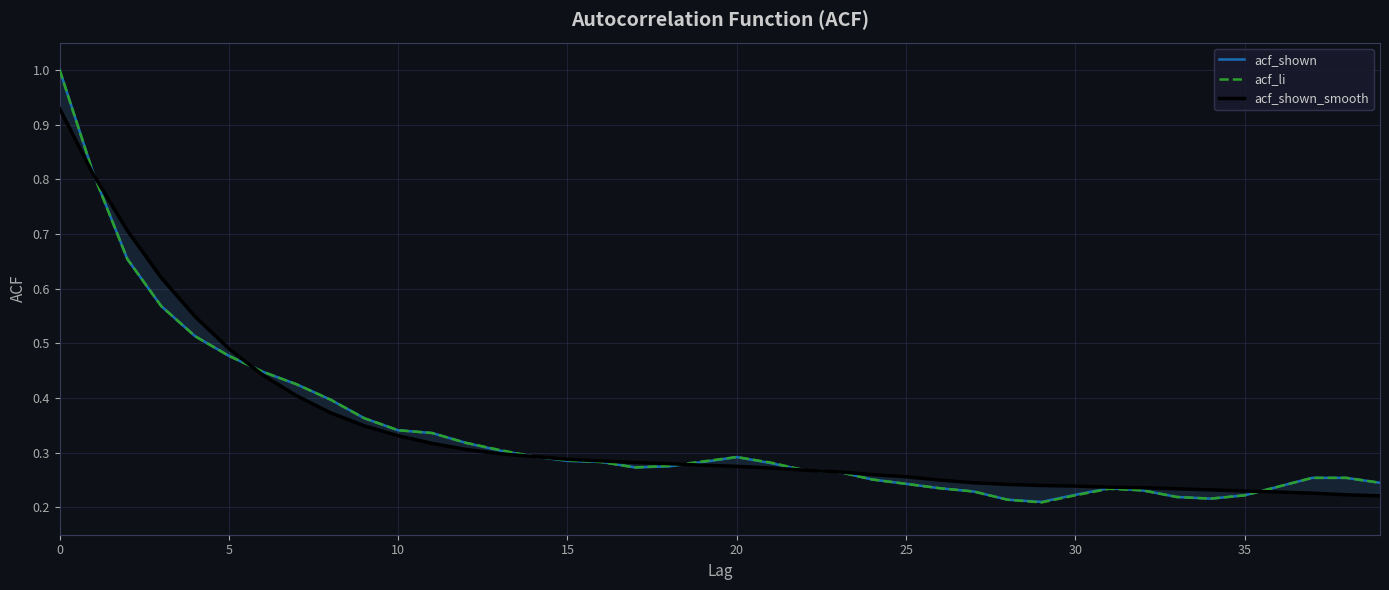

True or false: acf_li has a value of 1.0 at 0.

True